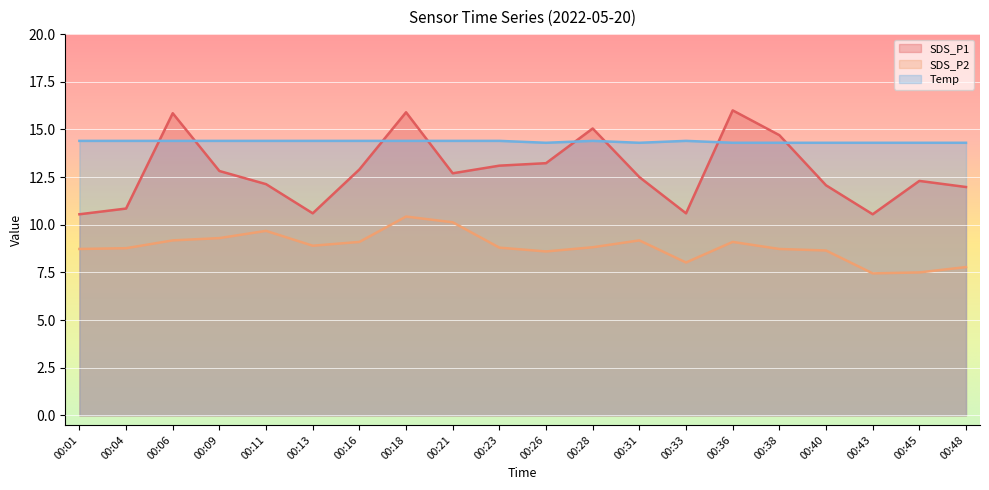

What is the difference between the maximum and minimum values in the Temp series?

0.1